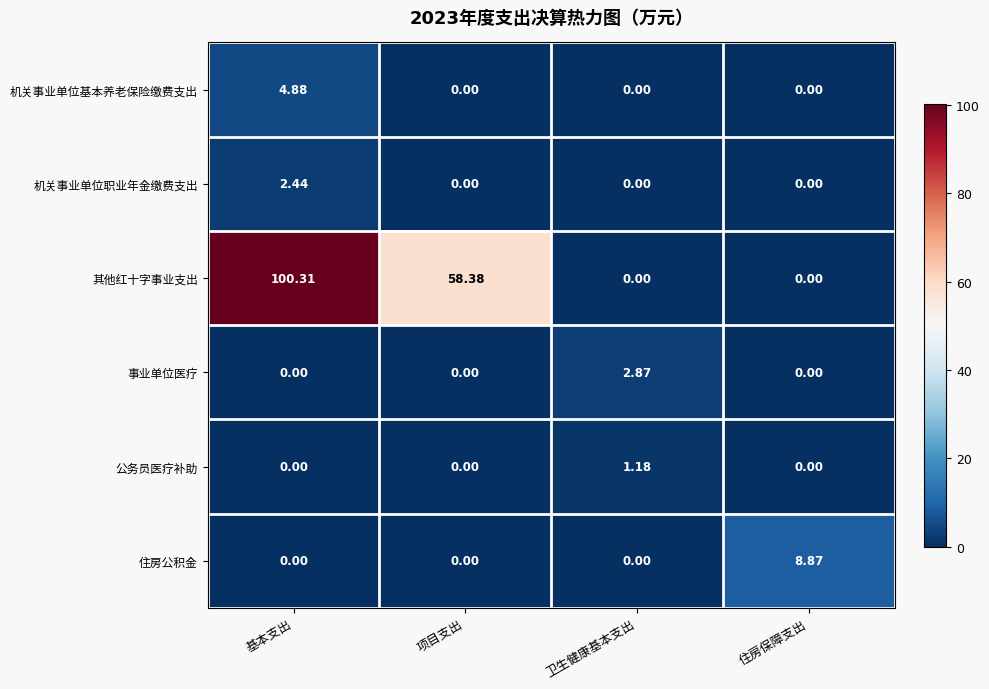

Which series has the largest total across all categories?

其他红十字事业支出